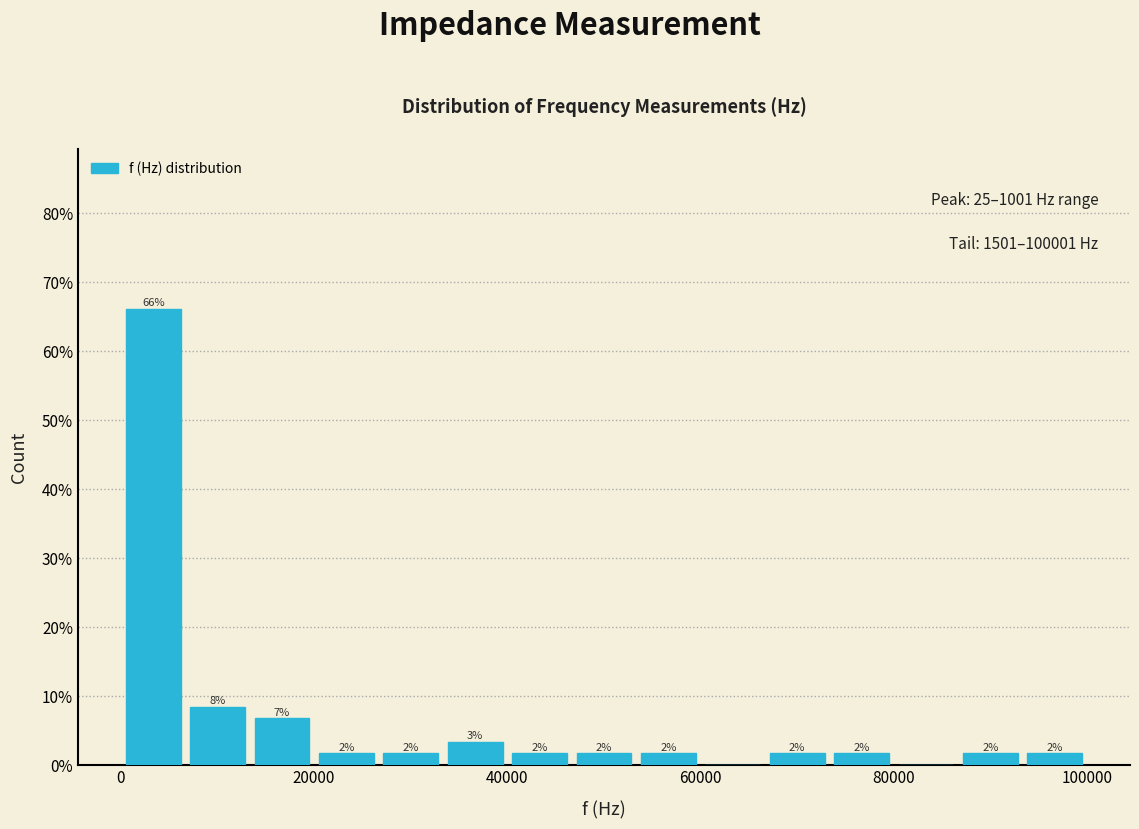

Around what value on the x-axis is the tallest bar? Give the approximate position of its centre, as read against the axis.

4000